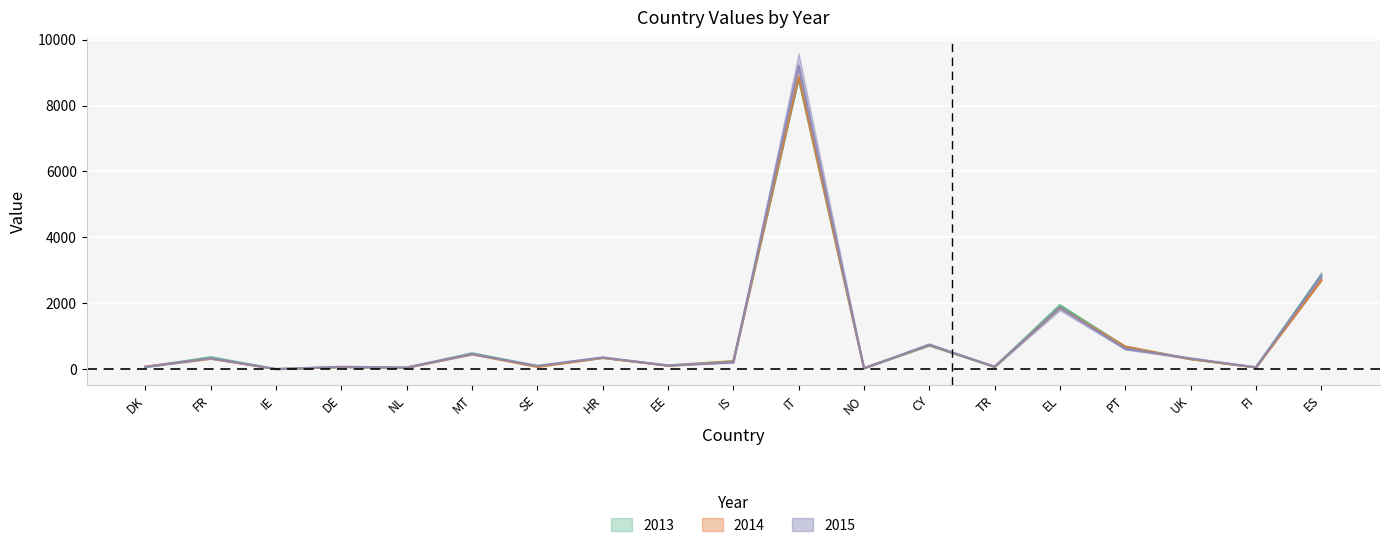

What are all the series names shown in the legend?

2013, 2014, 2015